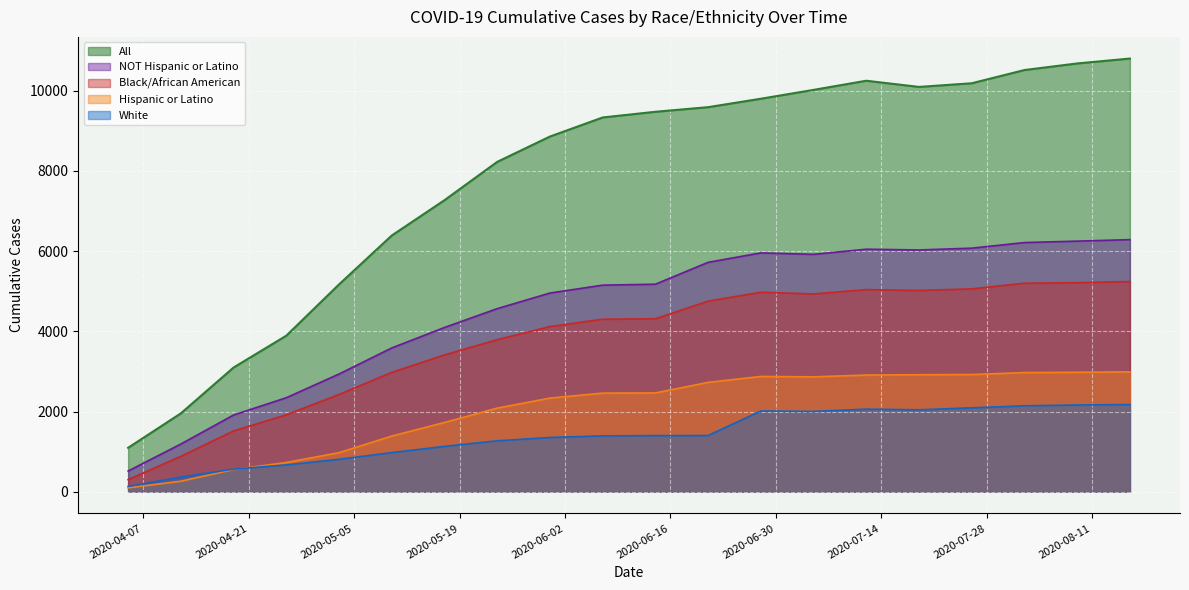

True or false: All has a value of 10185 at 2020-07-26.

True